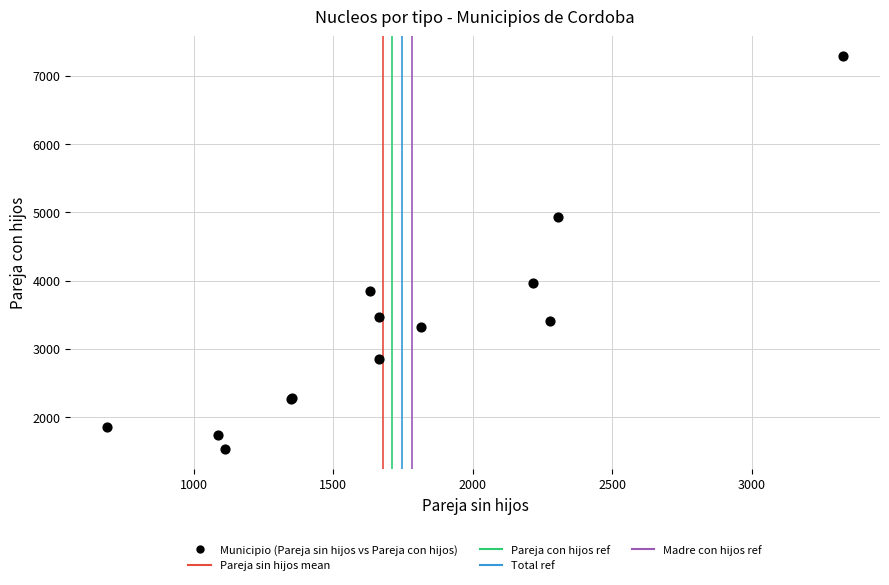

What Y value in the scatter plot is closest to 4408?

3962